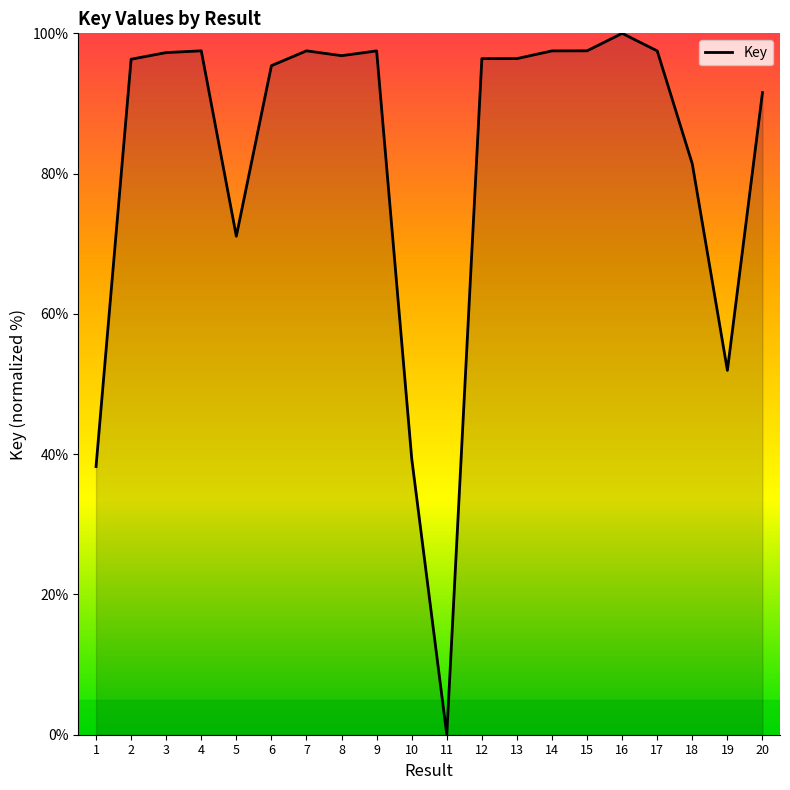

Is it true that the value at 11 is 0.0?

True